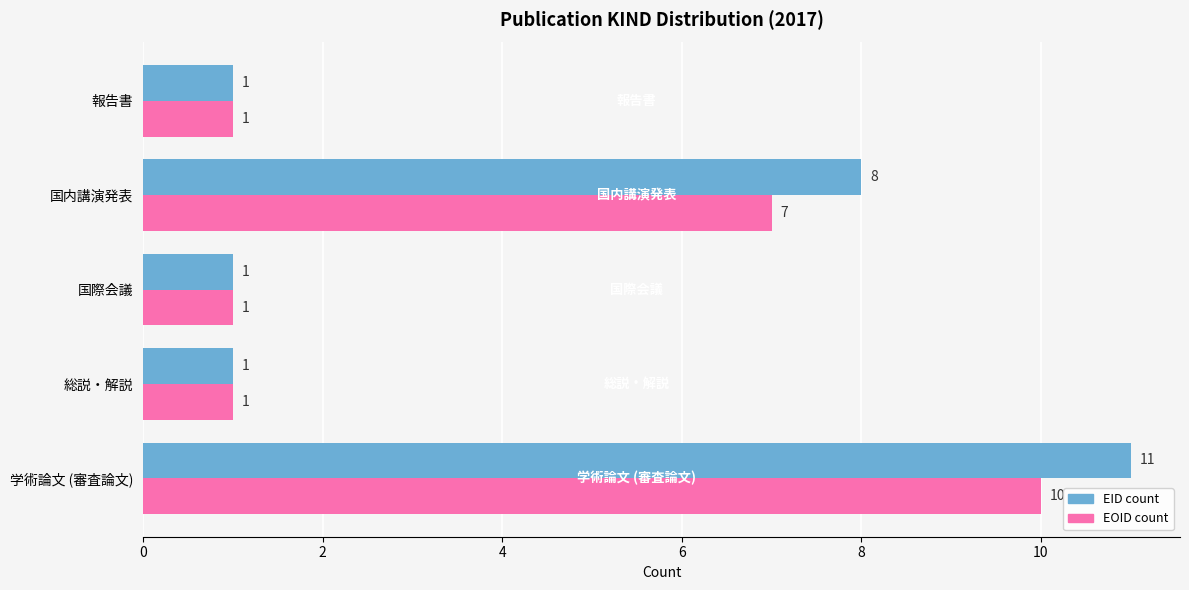

The EID count series shows 8 at 国内講演発表. True or false?

True